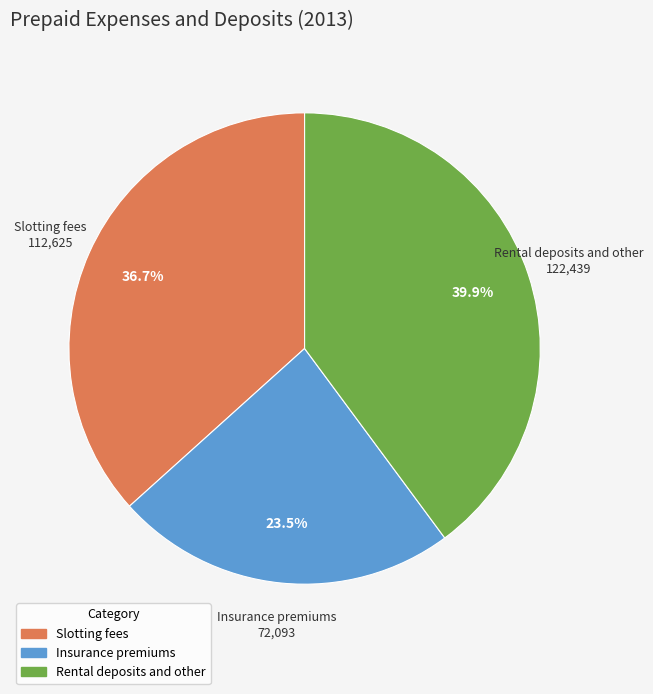

Between Insurance premiums and Rental deposits and other, which is larger?

Rental deposits and other